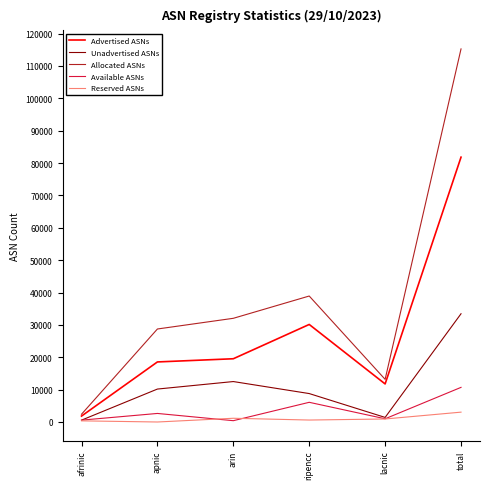

Which category has the lowest value in the Allocated ASNs series?

afrinic